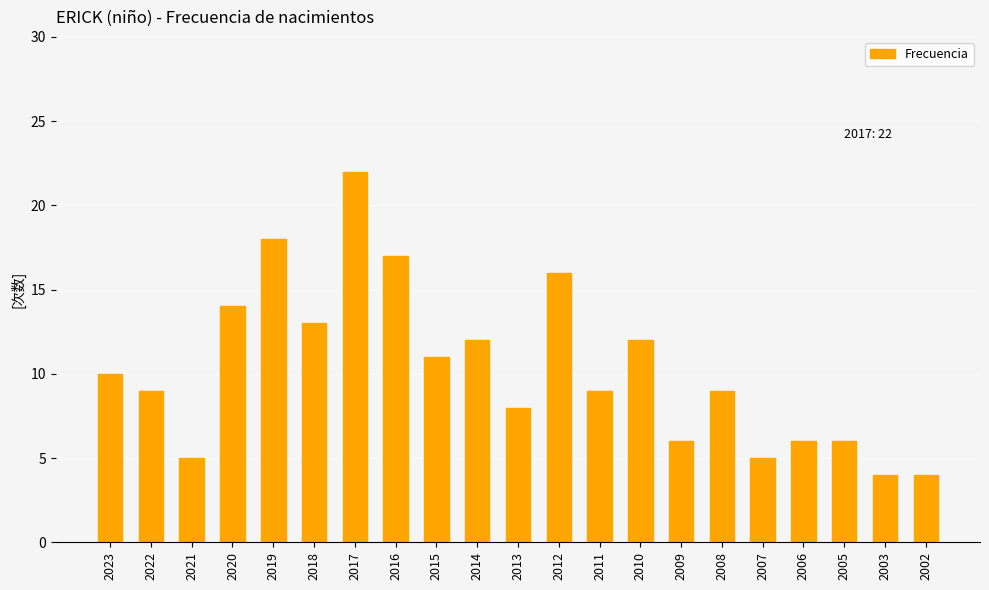

What is the average value?

10